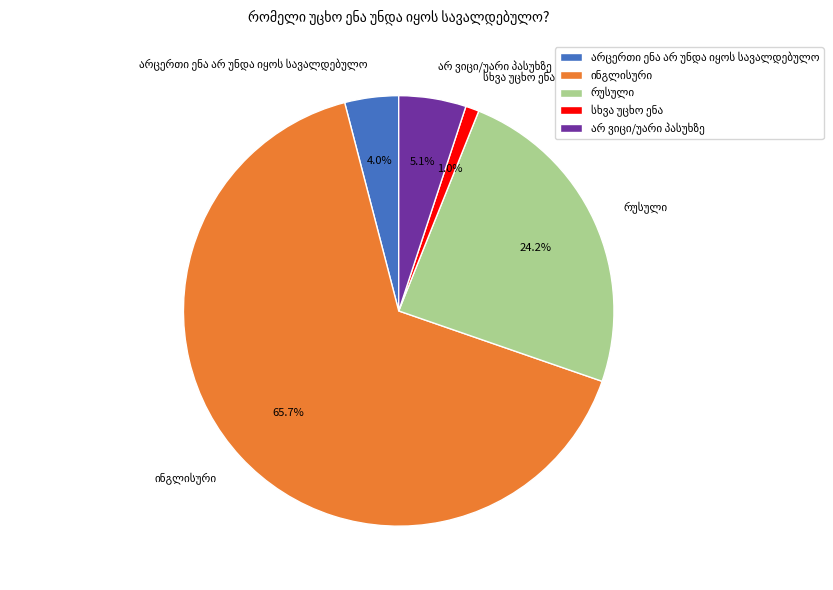

Is there a majority slice in this chart?

Yes